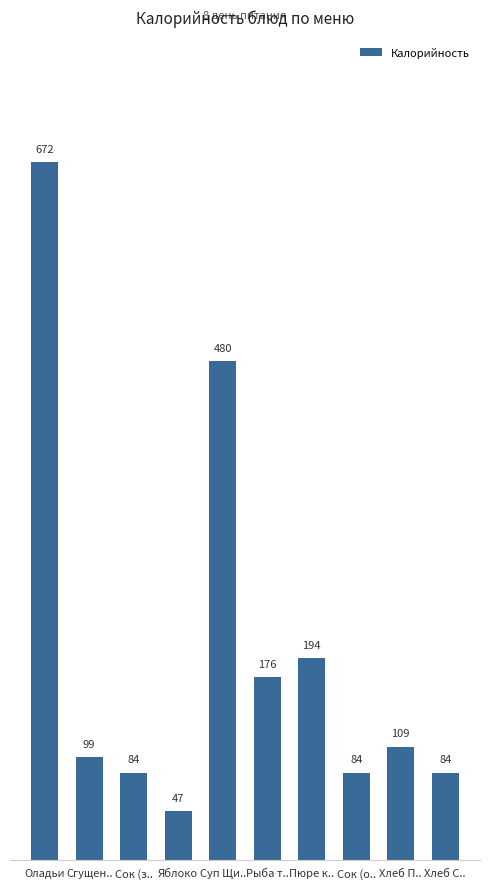

At which label is the value closest to 359?

Суп Щи..